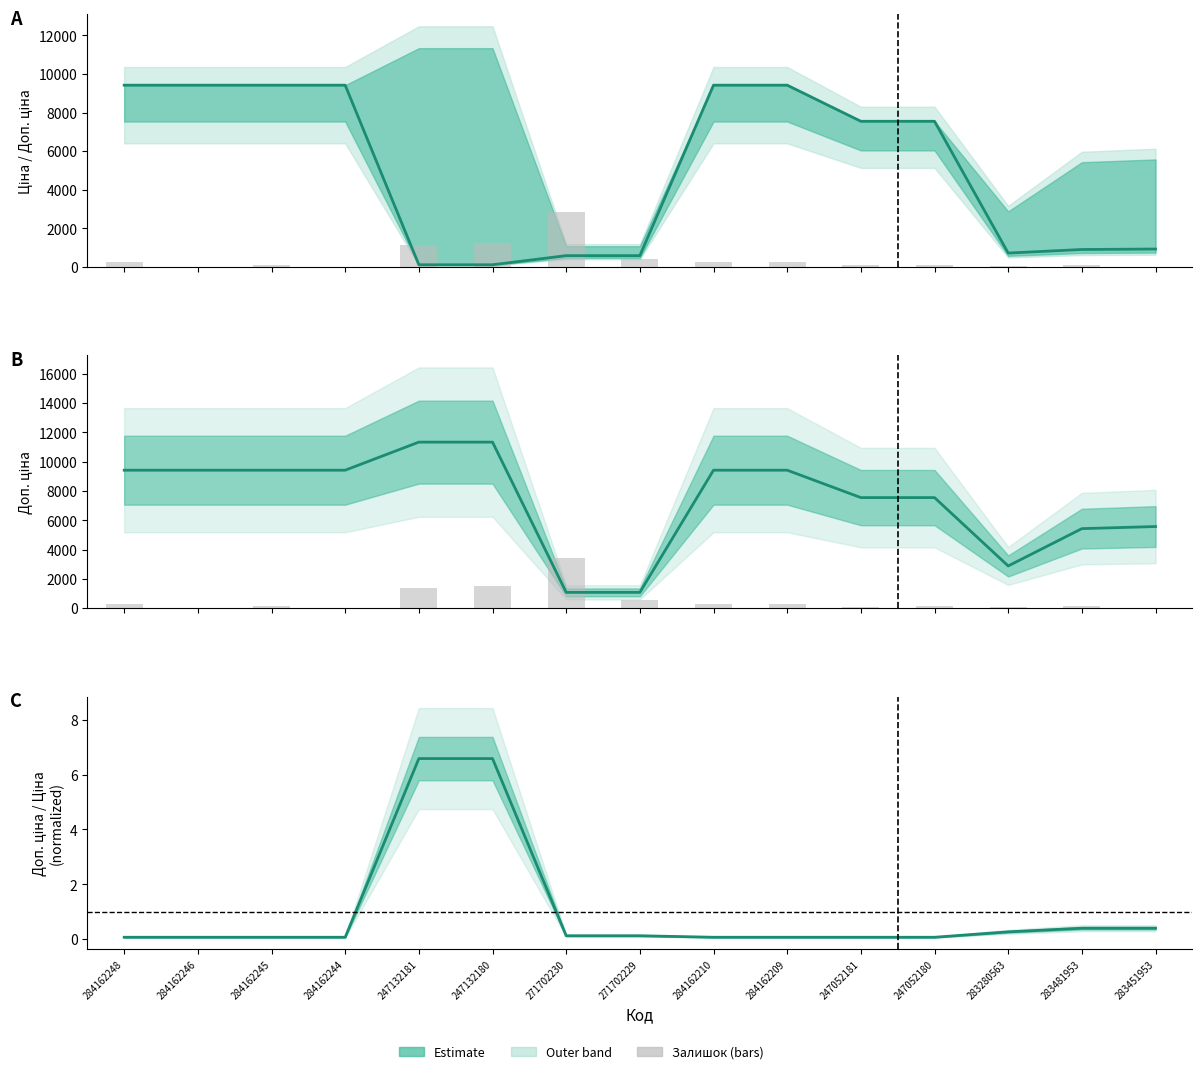

True or false: Ratio (center) has a value of 6.6 at 247132180.

True